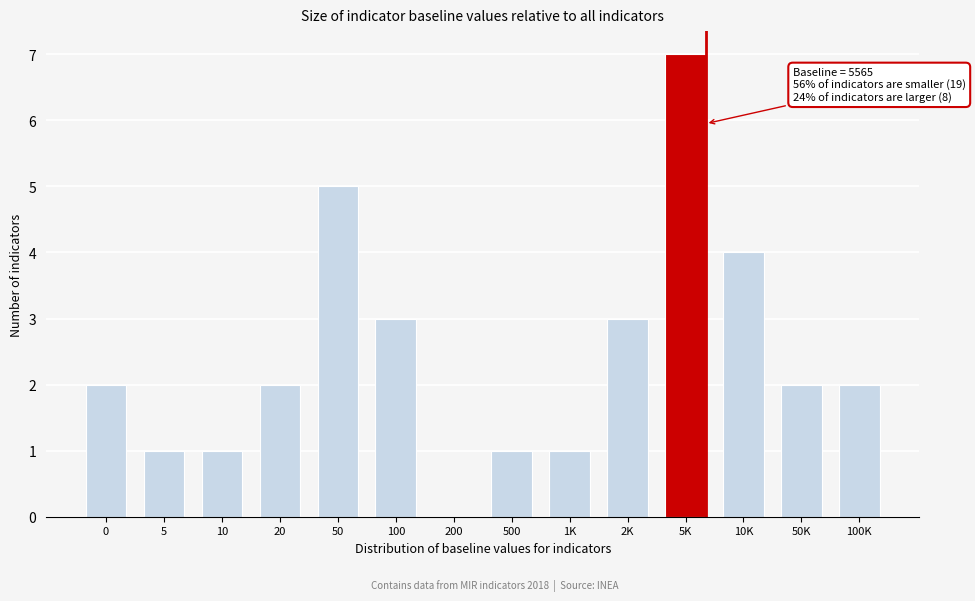

Reading left to right, list all the values displayed in this chart.

0=2	5=1	10=1	20=2	50=5	100=3	200=0	500=1	1K=1	2K=3	5K=7	10K=4	50K=2	100K=2